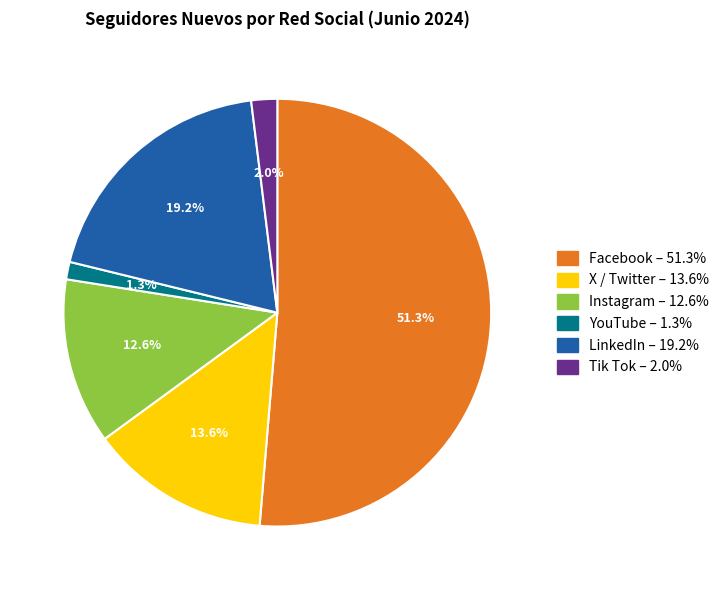

Combined, what portion of the pie is LinkedIn and YouTube?

20.5%